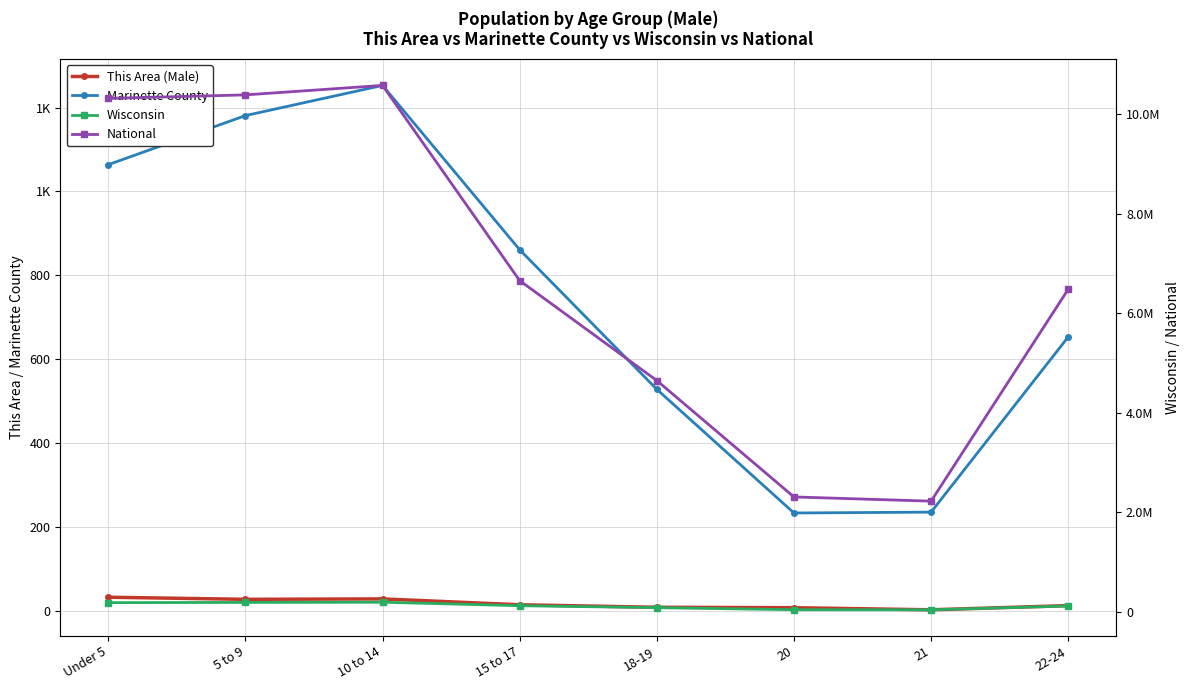

Between 10 to 14 and 15 to 17, which series saw the biggest shift?

National